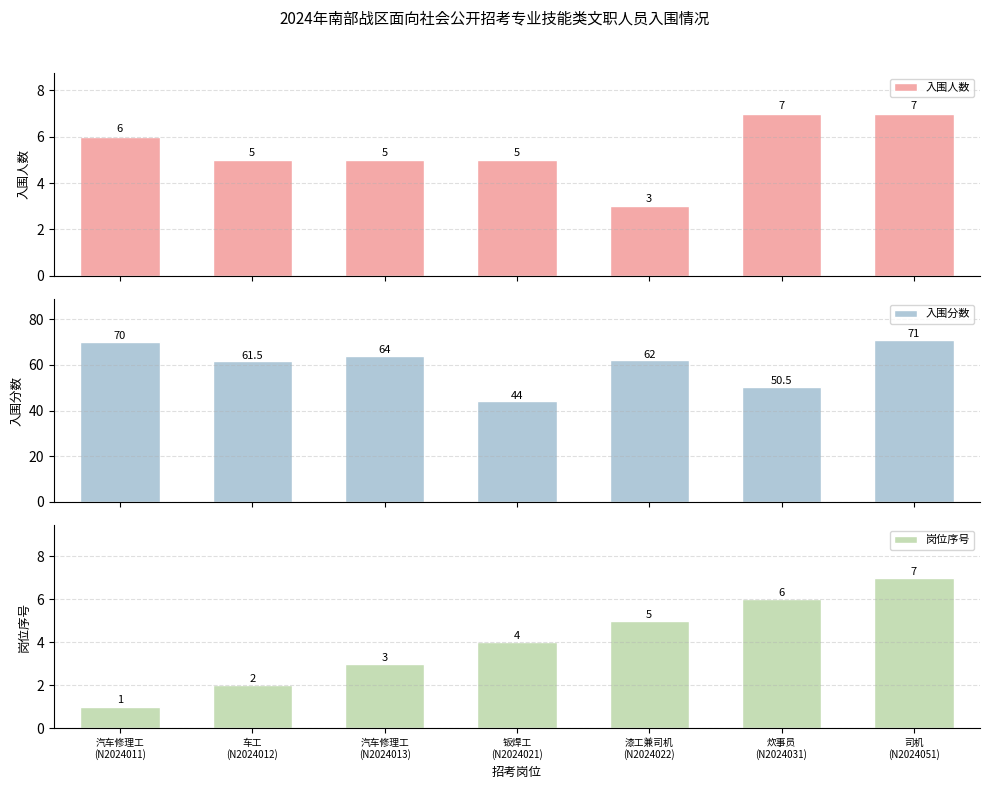

How many bars are there in total?

21